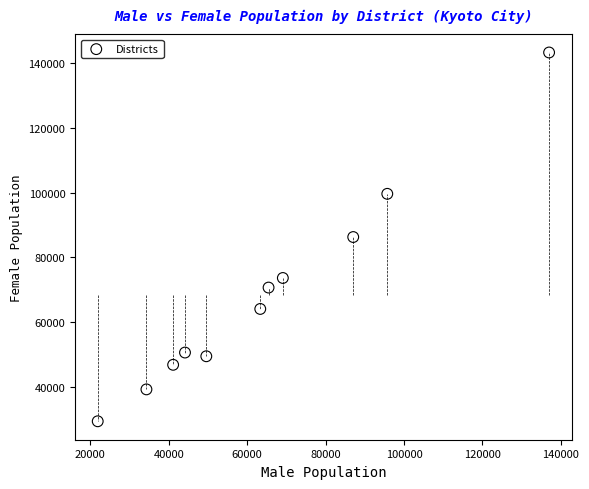

What is the range of Y values (max minus min)?

113983